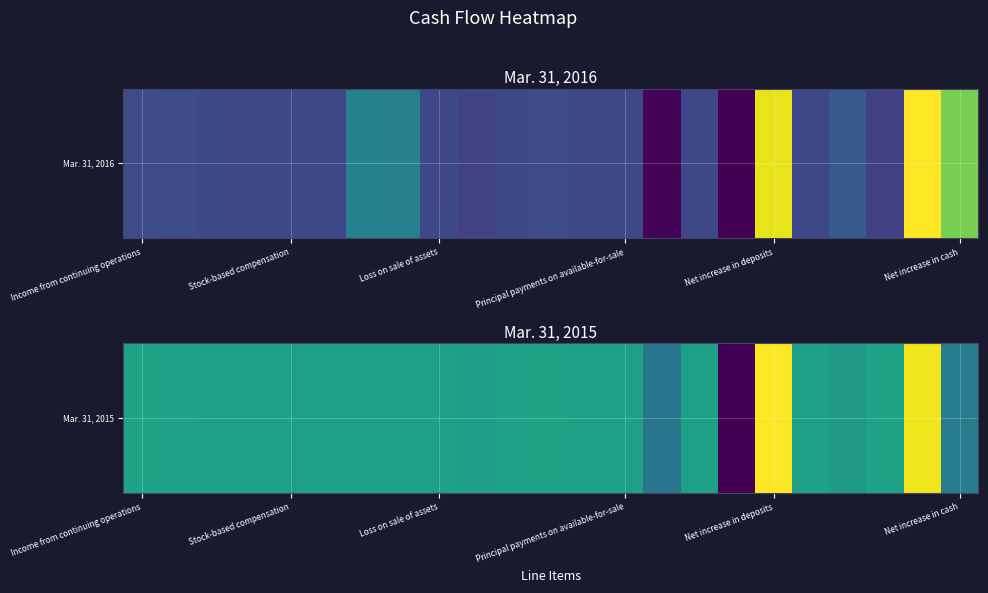

Read the value at 21, to the nearest 100.

1379600